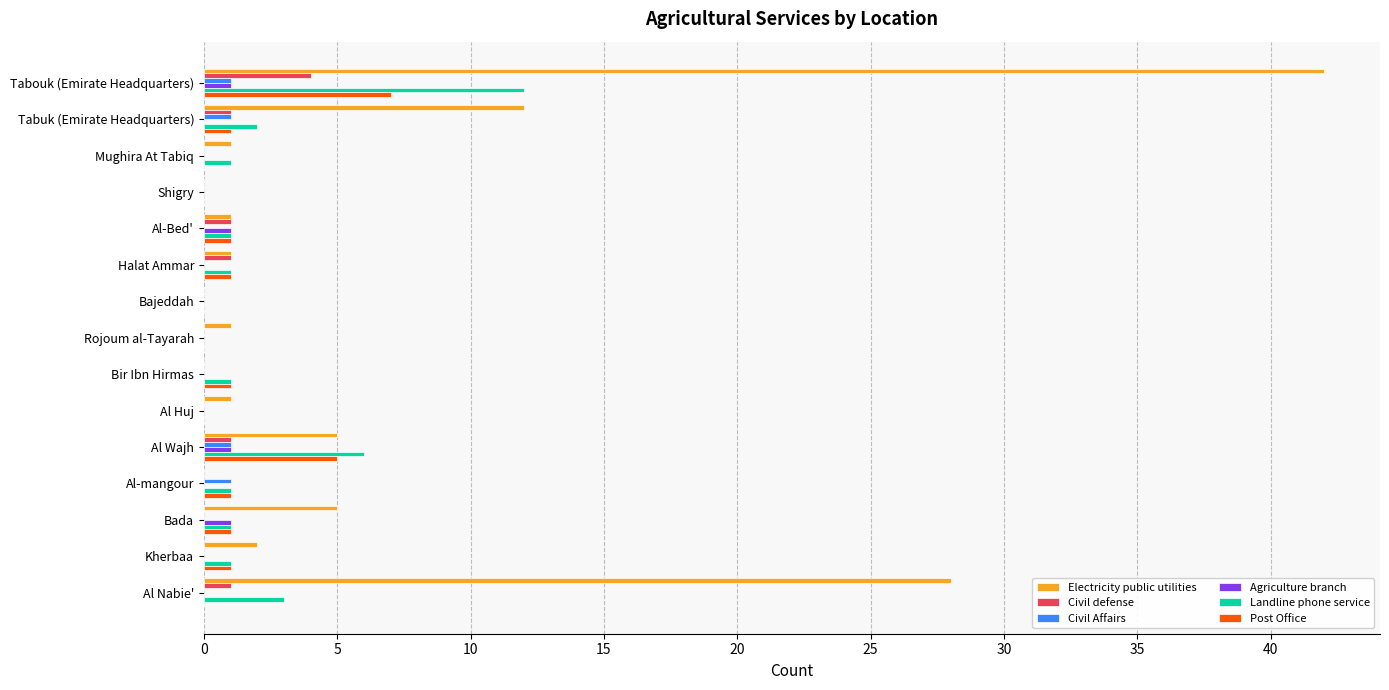

True or false: Post Office has a value of 3 at Bajeddah.

False